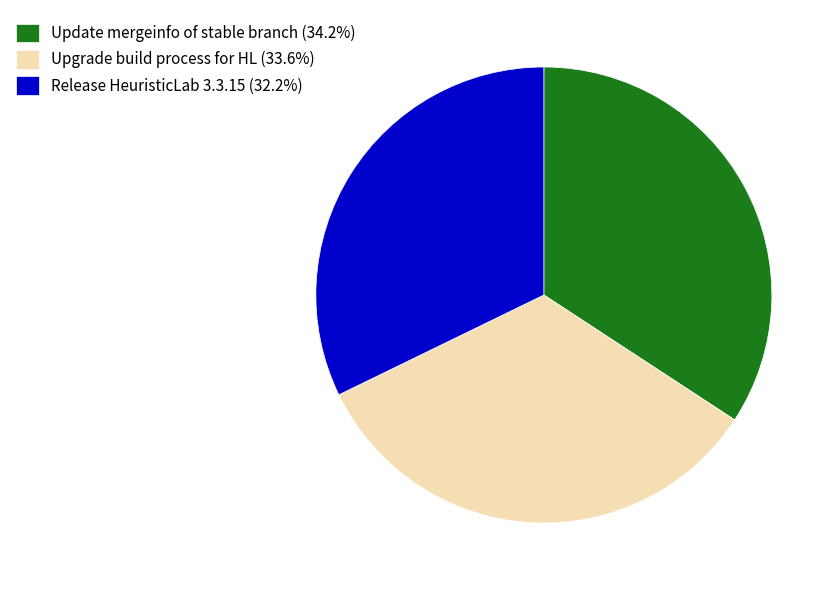

How many slices are in this pie chart?

3